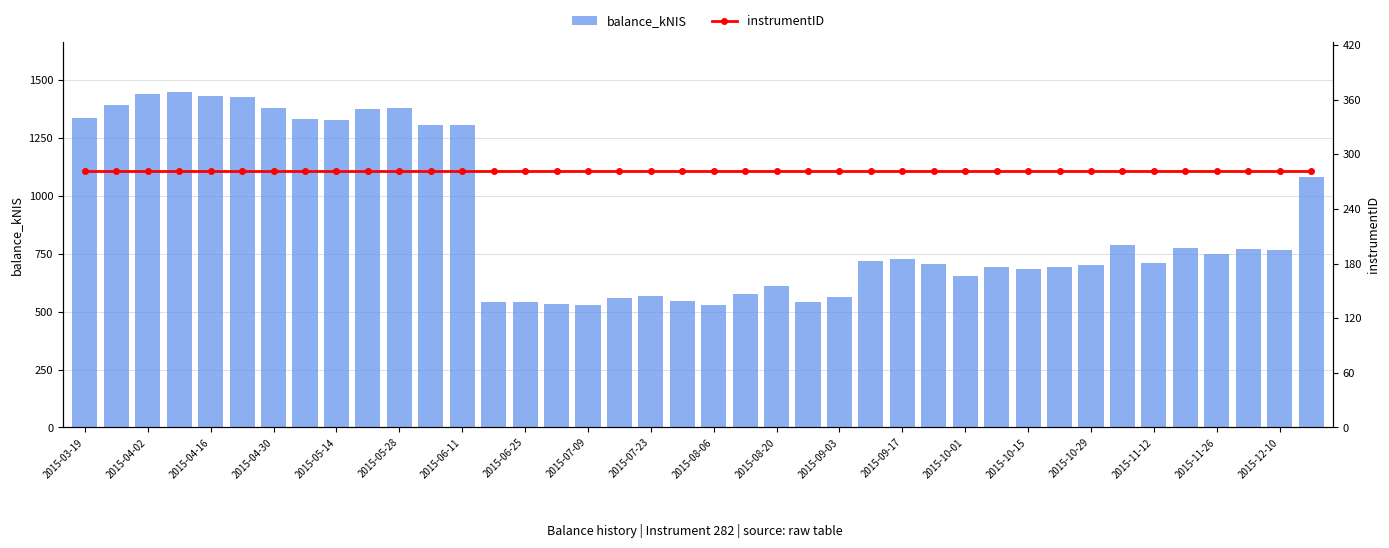

Reading left to right, transcribe all the data shown in this chart.

balance_kNIS: 1334.2	1390.9	1440.9	1445.3	1428.9	1425.4	1378.4	1332.6	1327.4	1375.9	1378.9	1305.8	1305.1	543.5	542.2	533.8	528.8	557.0	566.3	547.5	529.2	576.5	611.1	540.9	563.7	719.8	728.2	704.2	655.2	693.4	684.0	691.0	701.8	786.0	708.6	774.0	746.9	772.1	764.6	1081.2
instrumentID: 282.0	282.0	282.0	282.0	282.0	282.0	282.0	282.0	282.0	282.0	282.0	282.0	282.0	282.0	282.0	282.0	282.0	282.0	282.0	282.0	282.0	282.0	282.0	282.0	282.0	282.0	282.0	282.0	282.0	282.0	282.0	282.0	282.0	282.0	282.0	282.0	282.0	282.0	282.0	282.0